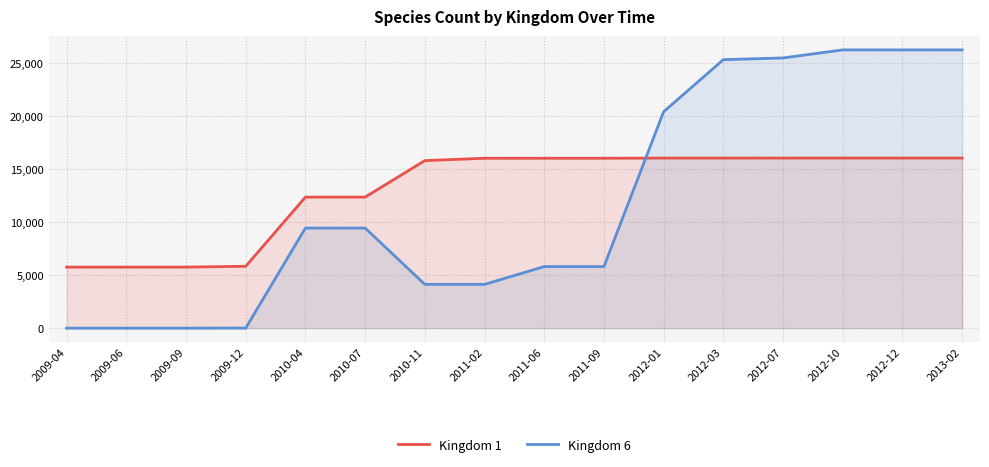

What is the greatest value displayed?

26240